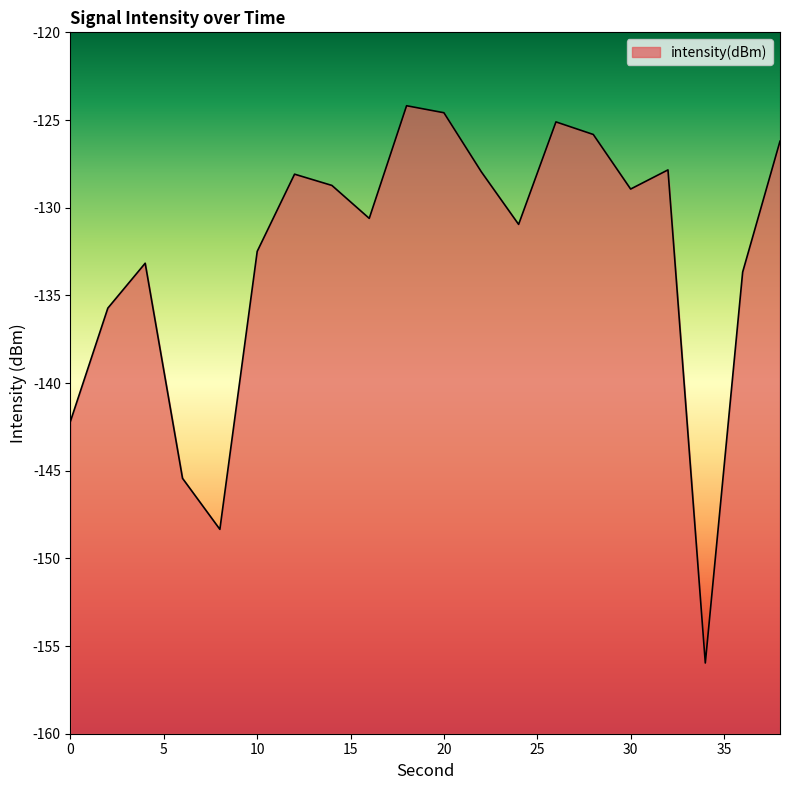

What is the change in value from 24 to 30?

+2.0